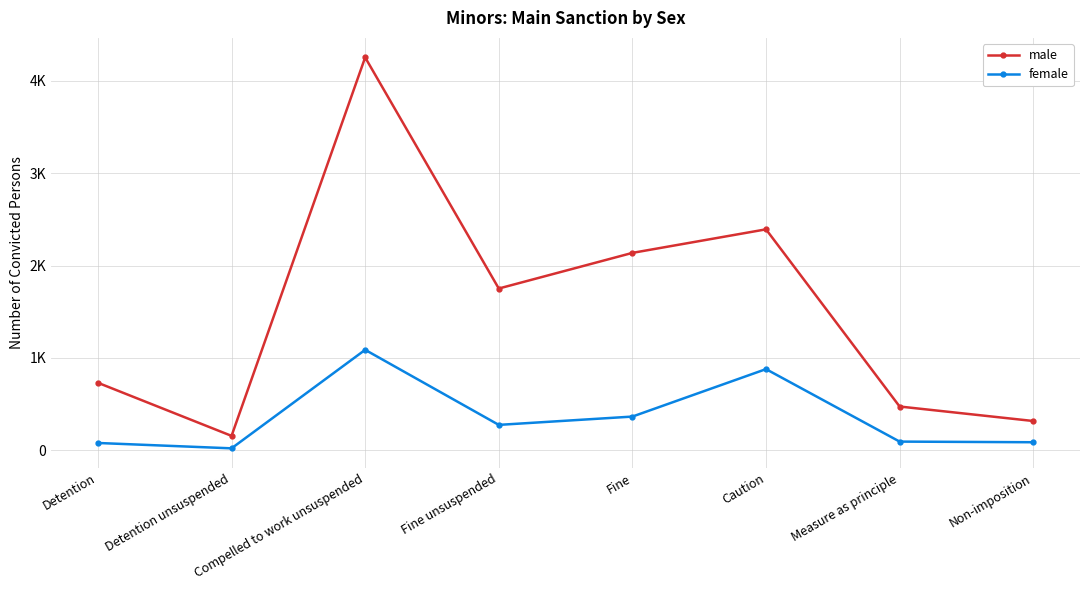

Does the chart have visible grid lines?

Yes